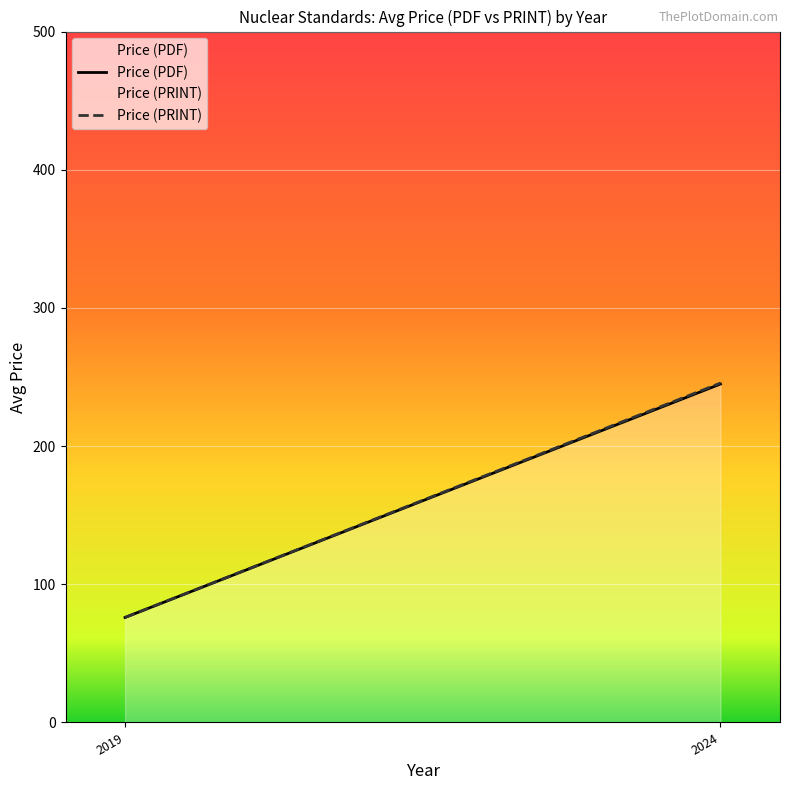

How many lines are shown in the chart?

2